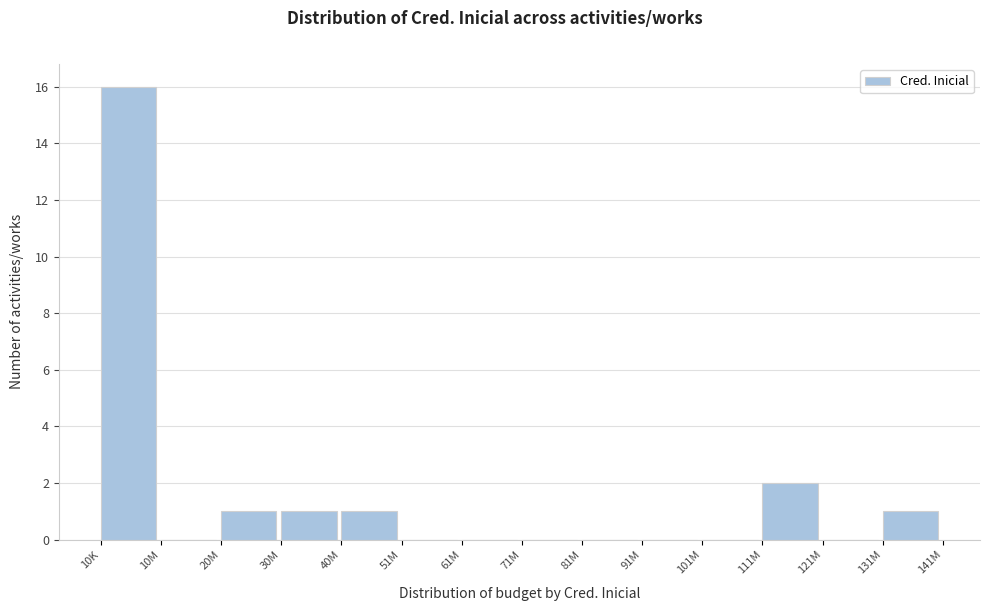

Reading left to right, transcribe all the data shown in this chart.

10K=16	10M=0	20M=1	30M=1	40M=1	51M=0	61M=0	71M=0	81M=0	91M=0	101M=0	111M=2	121M=0	131M=1